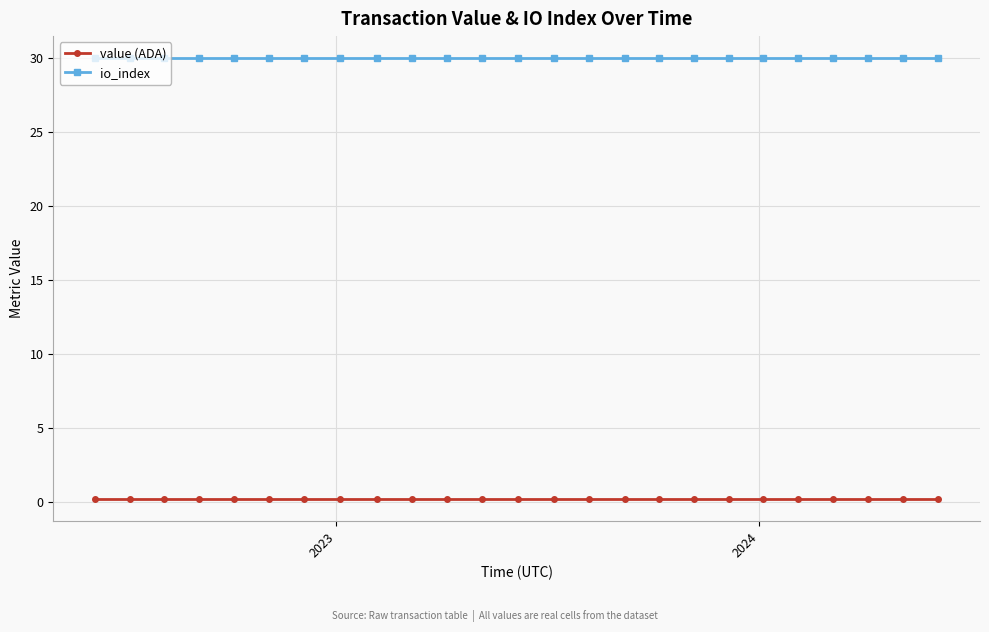

Reading left to right, transcribe all the data shown in this chart.

value (ADA): 0.2	0.2	0.2	0.2	0.2	0.2	0.2	0.2	0.2	0.2	0.2	0.2	0.2	0.2	0.2	0.2	0.2	0.2	0.2	0.2	0.2	0.2	0.2	0.2	0.2
io_index: 30.0	30.0	30.0	30.0	30.0	30.0	30.0	30.0	30.0	30.0	30.0	30.0	30.0	30.0	30.0	30.0	30.0	30.0	30.0	30.0	30.0	30.0	30.0	30.0	30.0